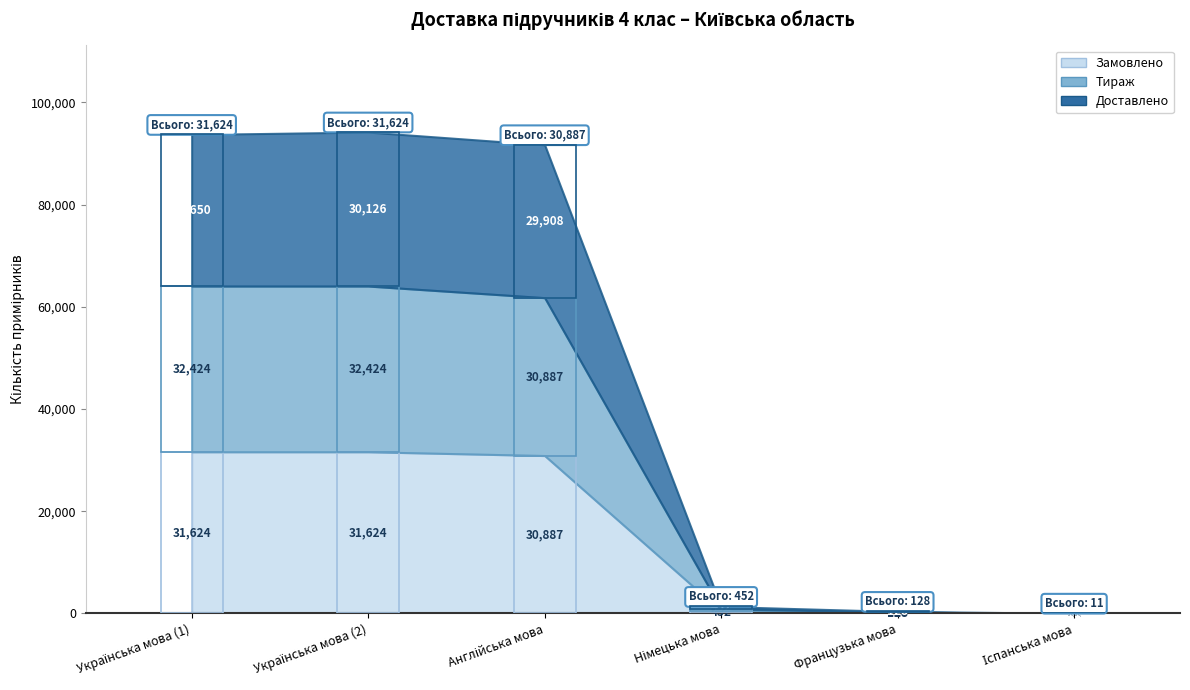

Which series has the largest range (max minus min)?

Тираж